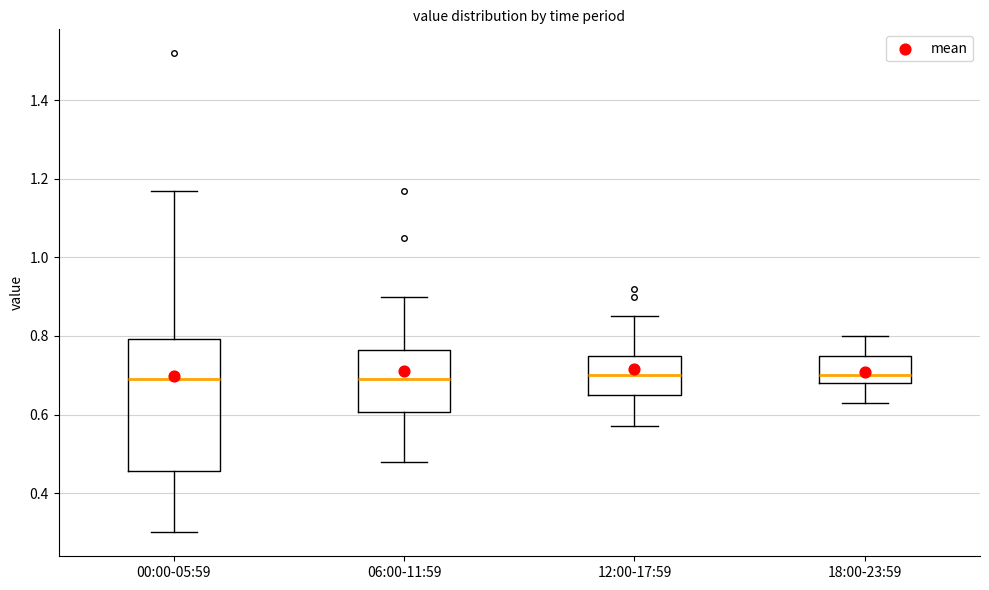

Reading left to right, transcribe this box plot: for each box, give where its median line is, the range the box spans, and where its two whiskers end, as read against the y-axis. The values are not printed on the chart, so give them approximately, as read against the axis.

00:00-05:59: median 0.70, box 0.46 to 0.80, whiskers 0.30 to 1.18
06:00-11:59: median 0.70, box 0.60 to 0.76, whiskers 0.48 to 0.90
12:00-17:59: median 0.70, box 0.66 to 0.76, whiskers 0.58 to 0.86
18:00-23:59: median 0.70, box 0.68 to 0.76, whiskers 0.64 to 0.80